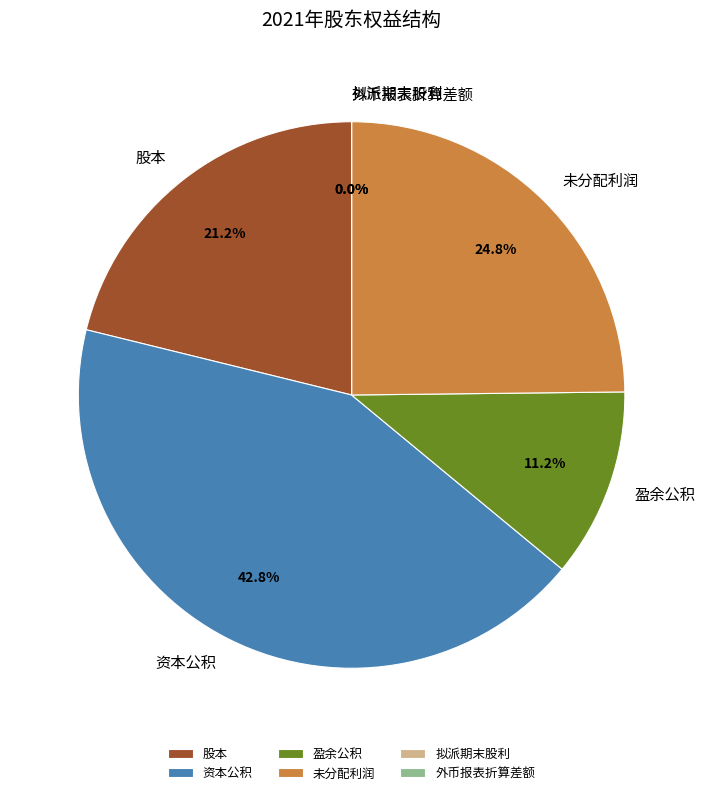

To the nearest percent, what portion does 股本 represent?

21%